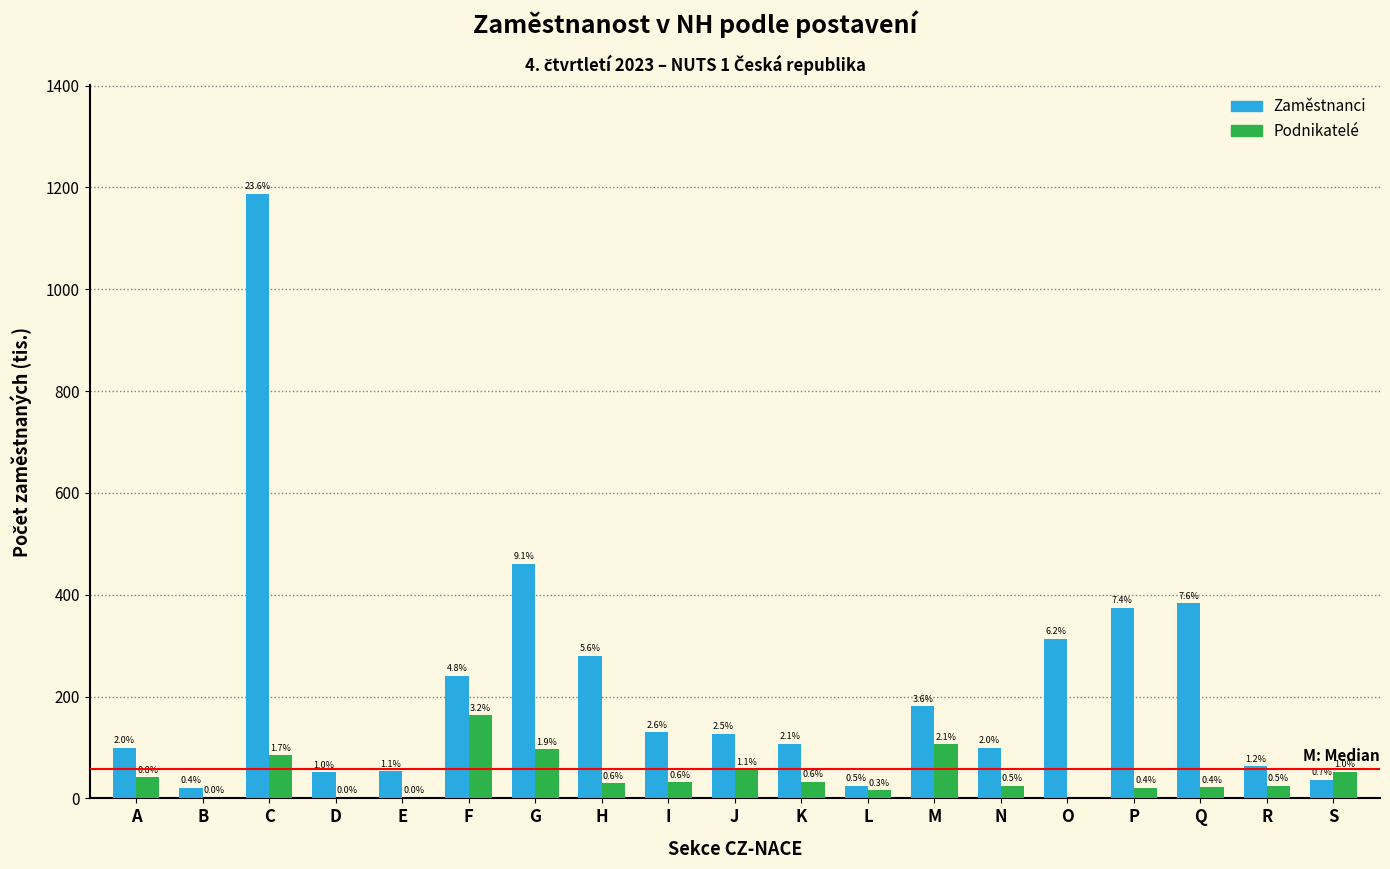

What are all the series names shown in the legend?

Zaměstnanci, Podnikatelé